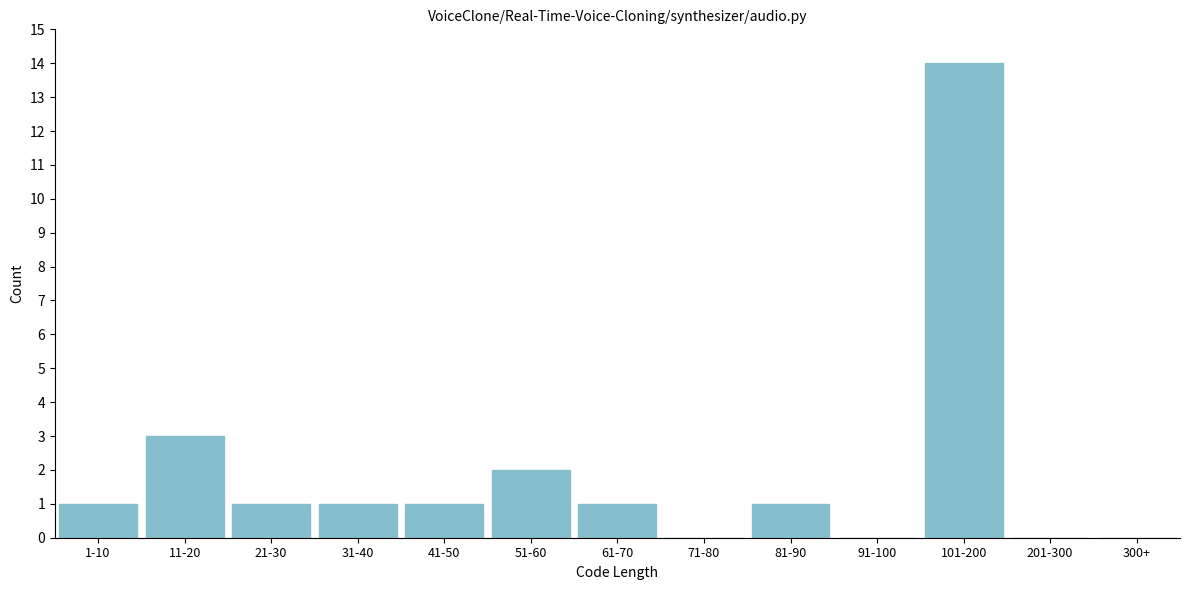

Reading right to left, transcribe all the data shown in this chart.

300+=0	201-300=0	101-200=14	91-100=0	81-90=1	71-80=0	61-70=1	51-60=2	41-50=1	31-40=1	21-30=1	11-20=3	1-10=1